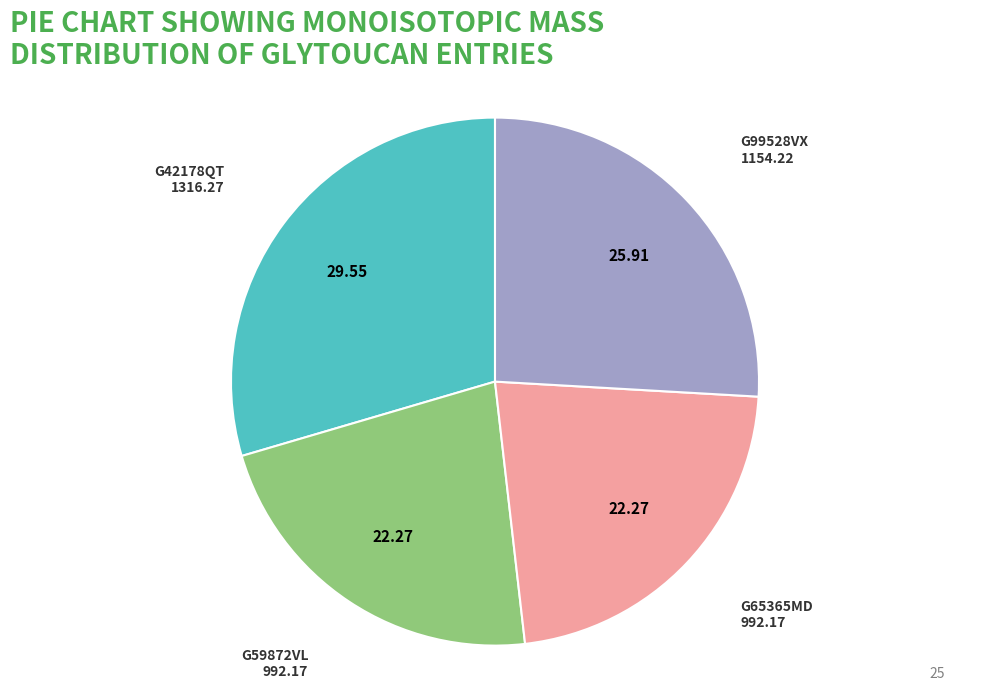

Does any single category account for the majority?

No